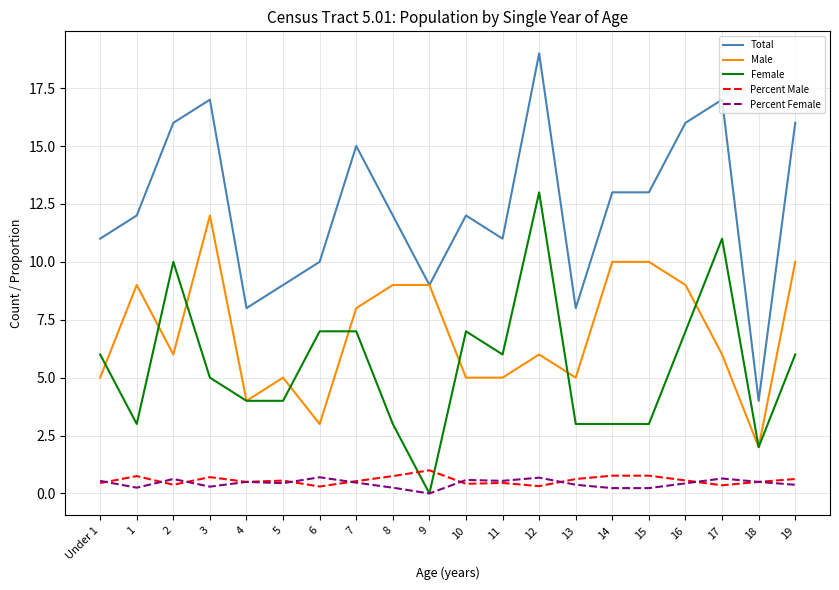

Is it true that Percent Male equals 0.7 at 3?

True